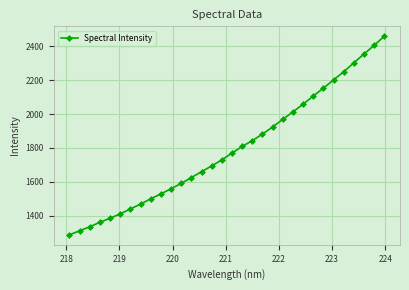

What is the value of the 16th point from the left?

1729.7